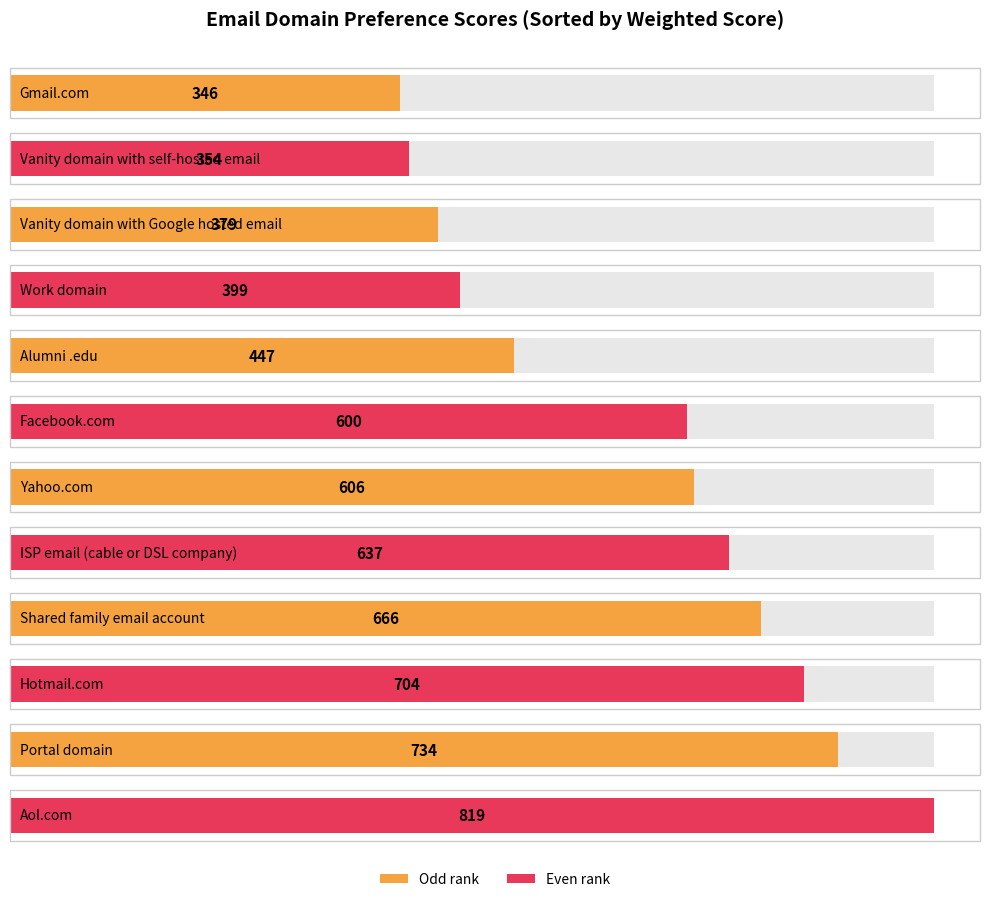

Where is the data nearest to the value 582?

Facebook.com